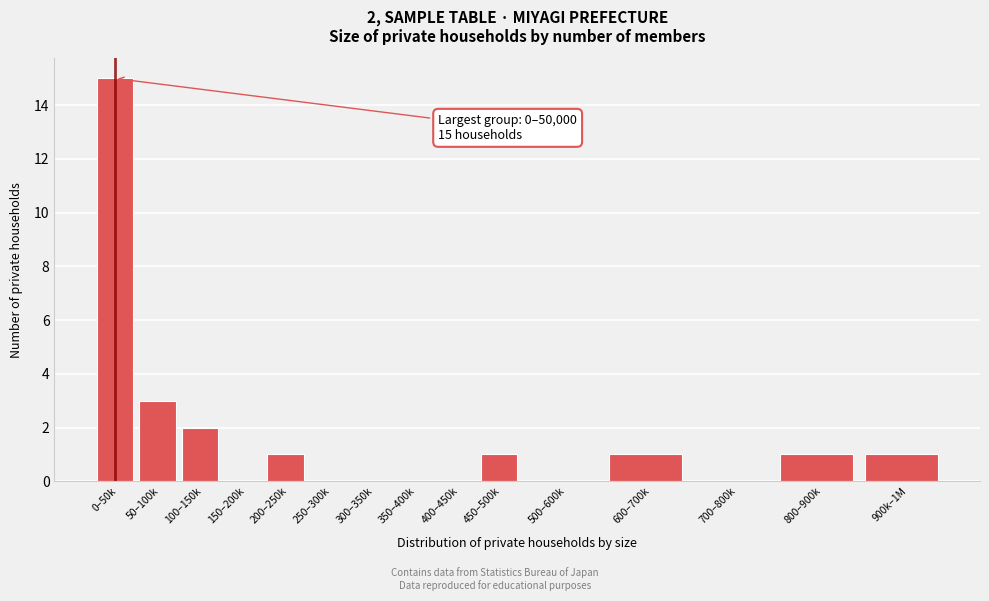

Reading left to right, list all the values displayed in this chart.

0–50k=15	50–100k=3	100–150k=2	150–200k=0	200–250k=1	250–300k=0	300–350k=0	350–400k=0	400–450k=0	450–500k=1	500–600k=0	600–700k=1	700–800k=0	800–900k=1	900k–1M=1